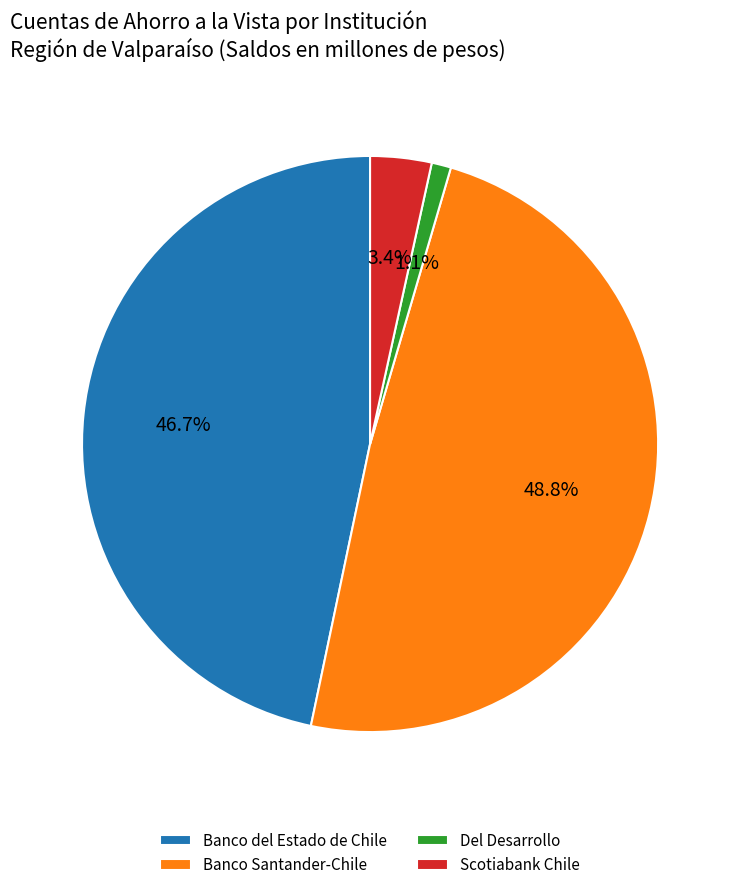

To the nearest percent, what is the difference between the largest and smallest slice percentages?

48%